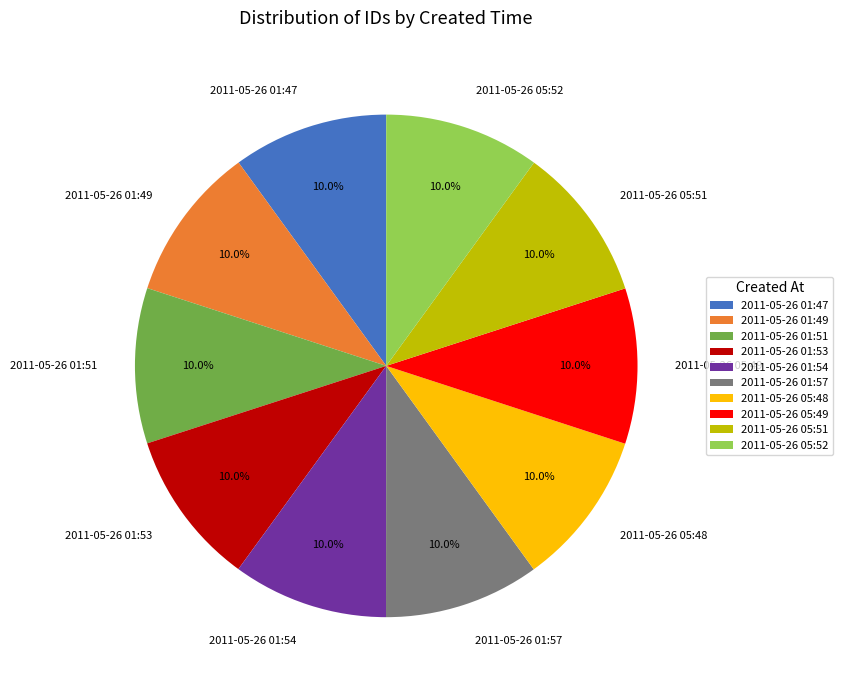

Is there a majority slice in this chart?

No